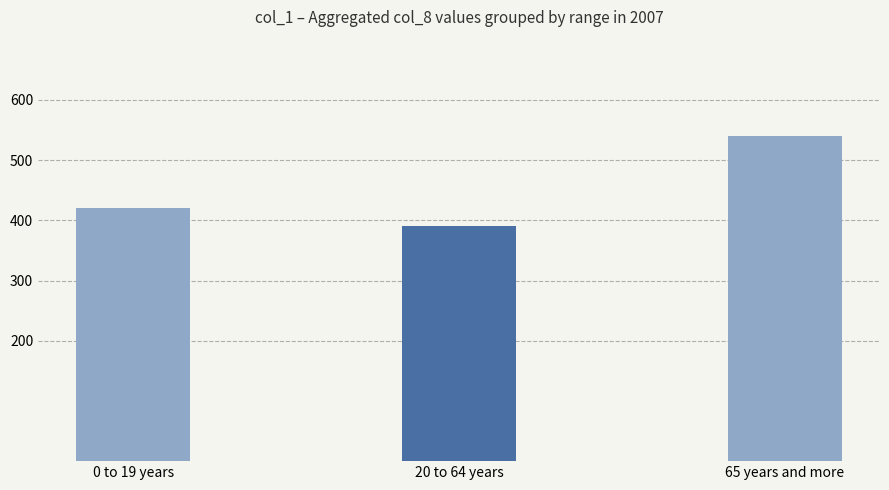

Reading left to right, list all the values displayed in this chart.

420	390	540